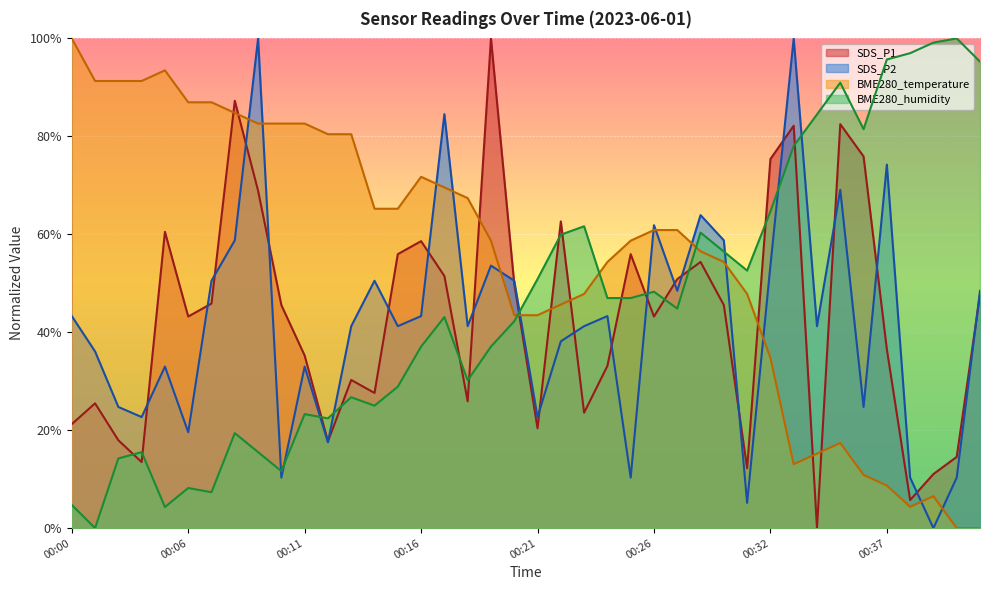

How many values in SDS_P2 are above zero?

39